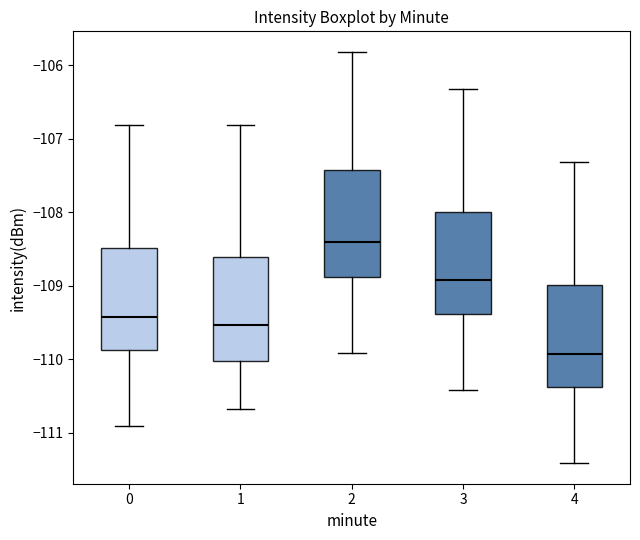

Reading left to right, read every box against the y-axis: the position of its median line, the range the box covers, and the ends of its whiskers. The values are not printed on the chart, so give them approximately, as read against the axis.

0: median -109.4, box -109.9 to -108.5, whiskers -110.9 to -106.8
1: median -109.5, box -110.0 to -108.6, whiskers -110.7 to -106.8
2: median -108.4, box -108.9 to -107.4, whiskers -109.9 to -105.8
3: median -108.9, box -109.4 to -108.0, whiskers -110.4 to -106.3
4: median -109.9, box -110.4 to -109.0, whiskers -111.4 to -107.3